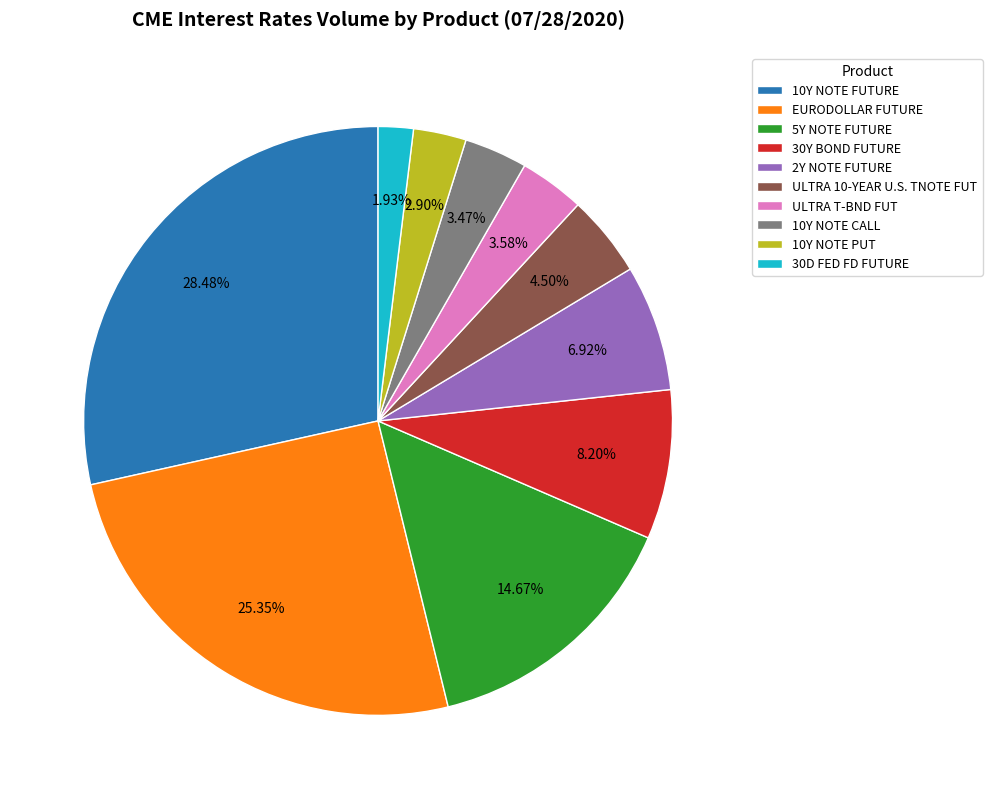

Between 10Y NOTE PUT and 10Y NOTE FUTURE, which is larger?

10Y NOTE FUTURE